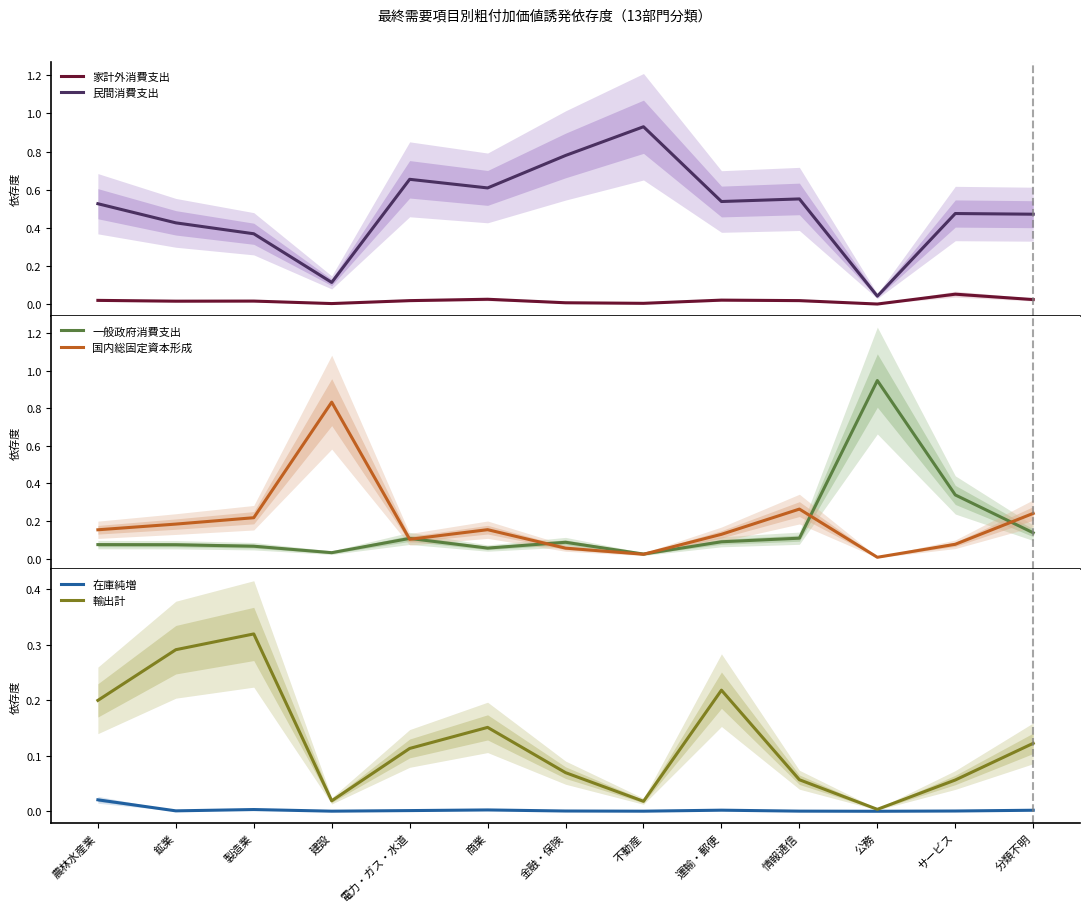

Which series has the largest range (max minus min)?

一般政府消費支出